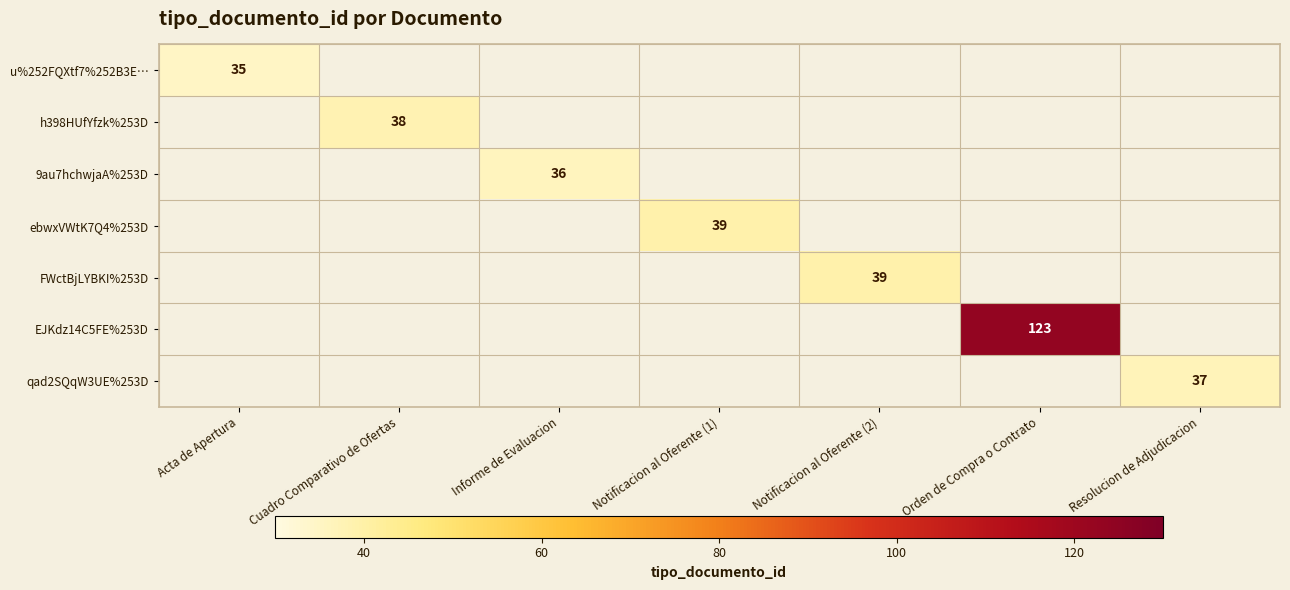

The ebwxVWtK7Q4%253D series shows 13 at Notificacion al Oferente (1). True or false?

False